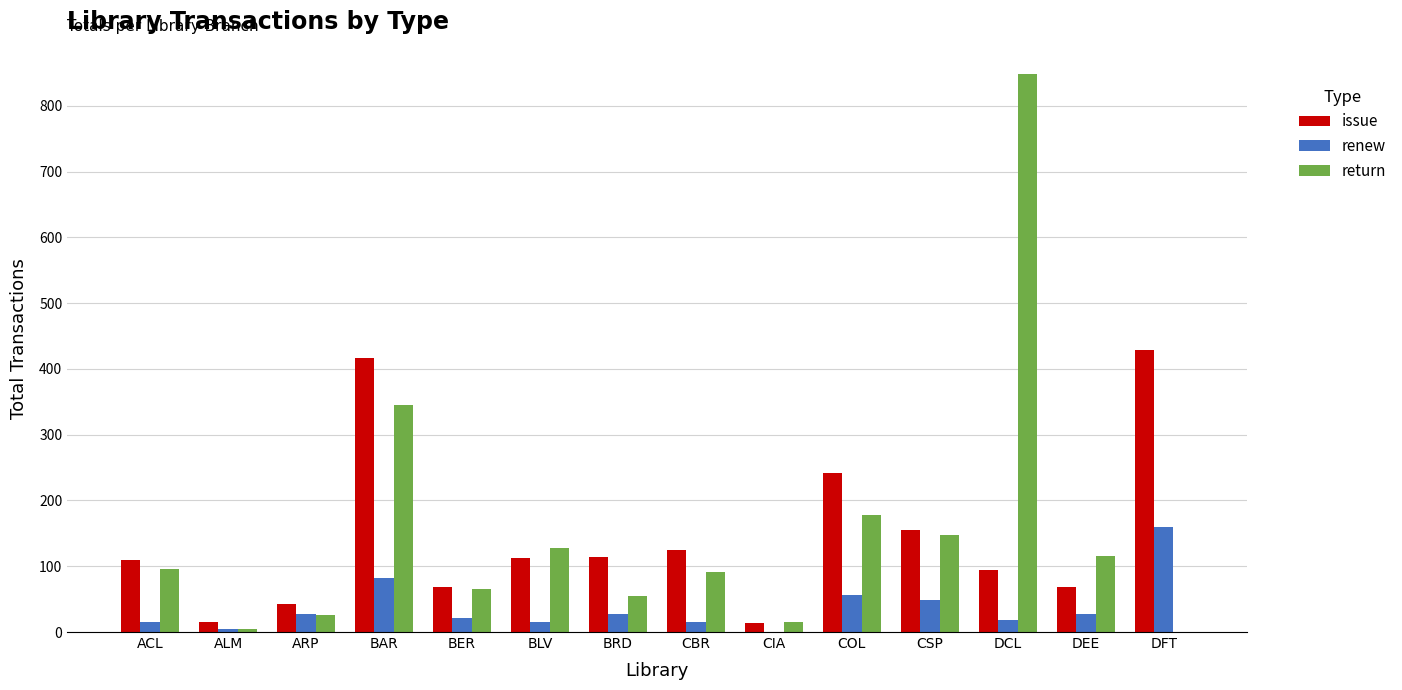

Is it true that issue equals 561 at BAR?

False